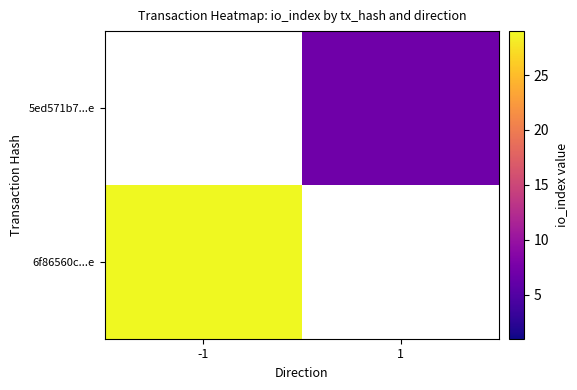

Which series has the widest spread of values?

6f86560c...e